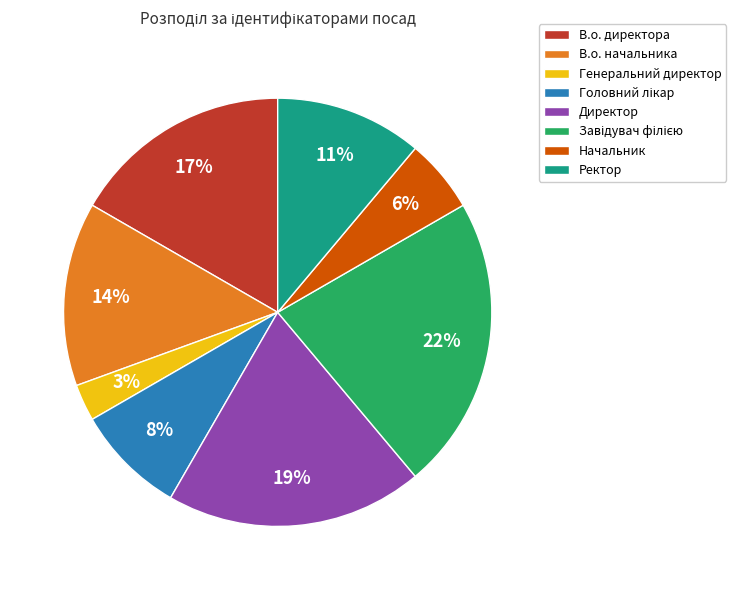

Approximately how many times larger is the value at Генеральний директор compared to В.о. начальника?

0.2